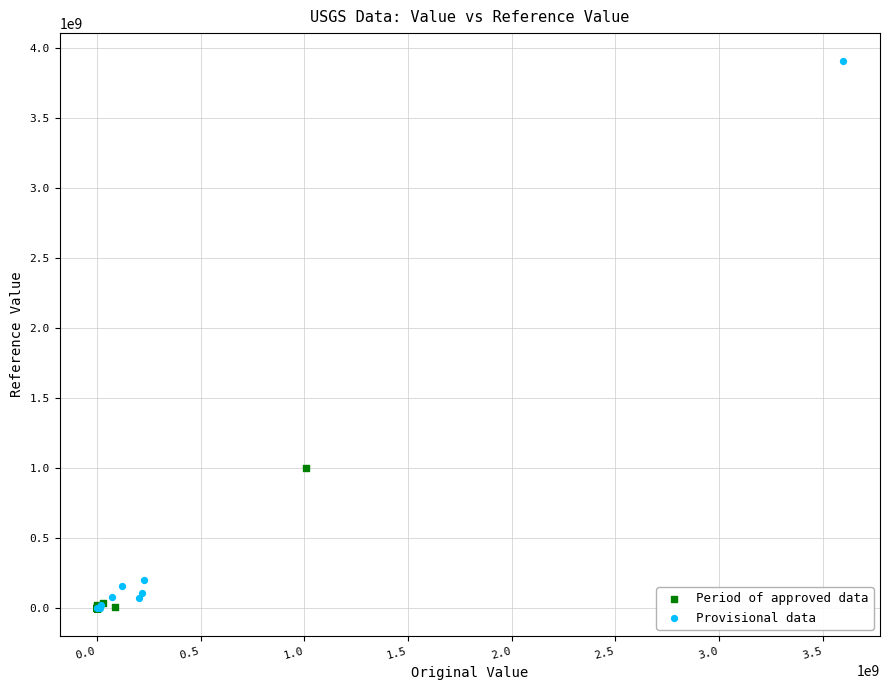

Which series has the largest Y range (max minus min)?

Provisional data